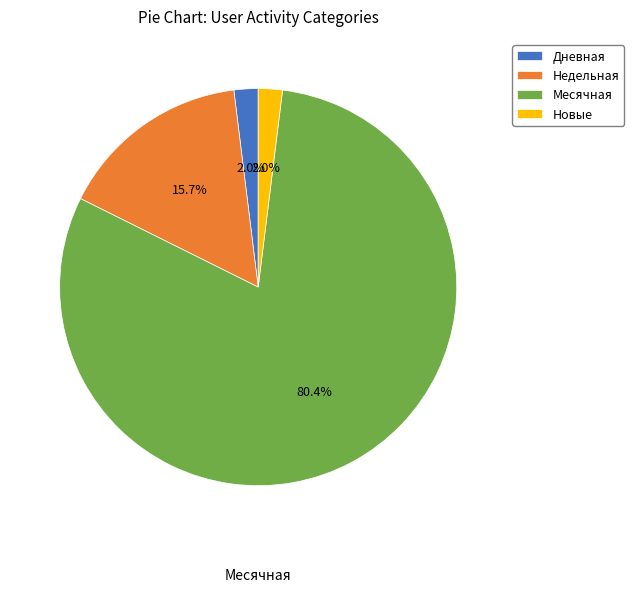

Is there any slice that represents more than half of the pie?

Yes